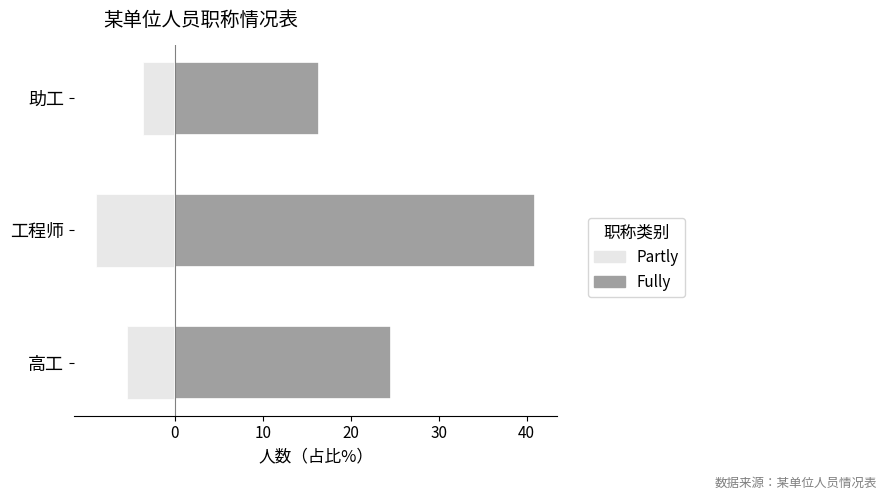

True or false: Fully has a value of 16.6 at 高工.

False